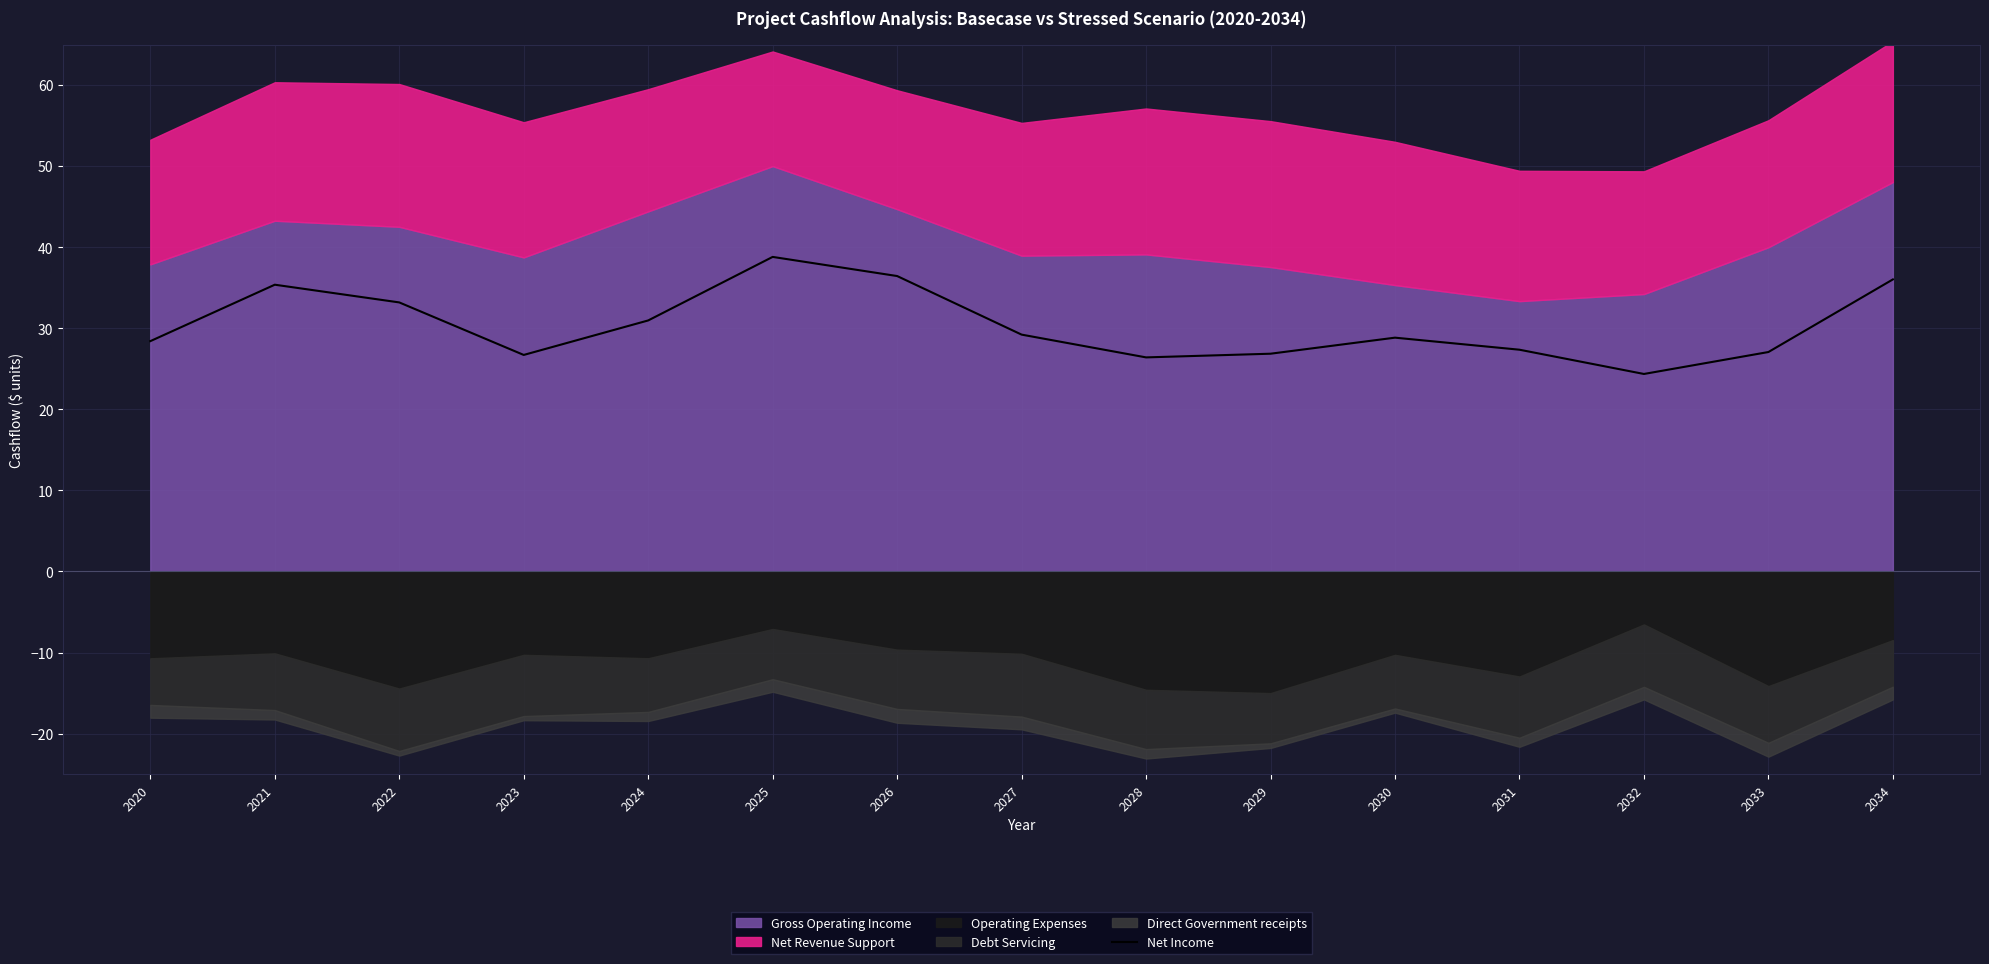

Reading right to left, transcribe all the data shown in this chart.

36.0	27.1	24.4	27.4	28.8	26.9	26.4	29.2	36.4	38.8	31.0	26.7	33.2	35.4	28.4